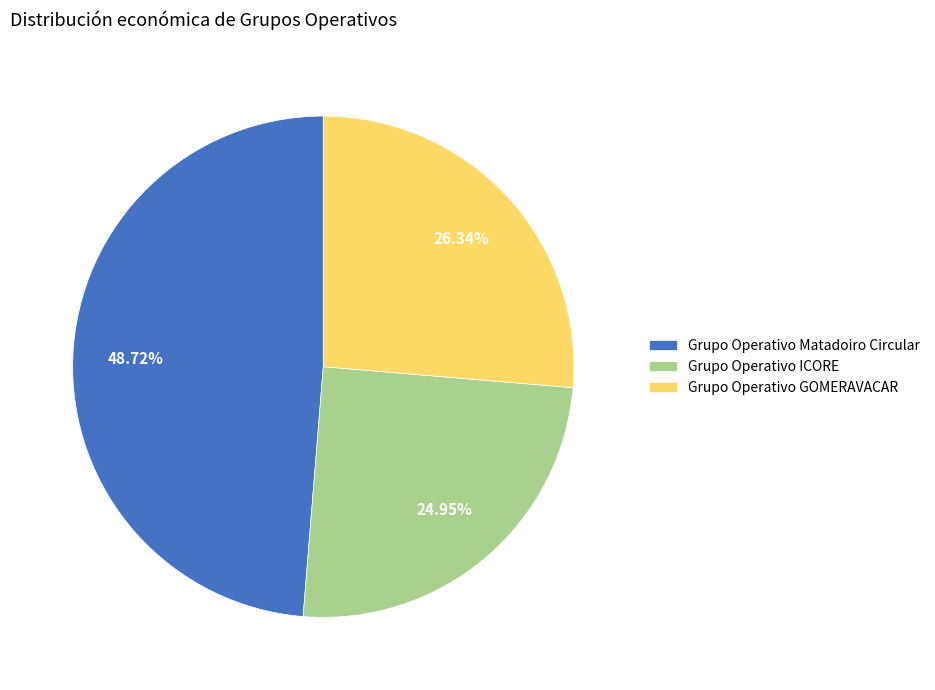

Is Grupo Operativo ICORE the majority of the pie?

No